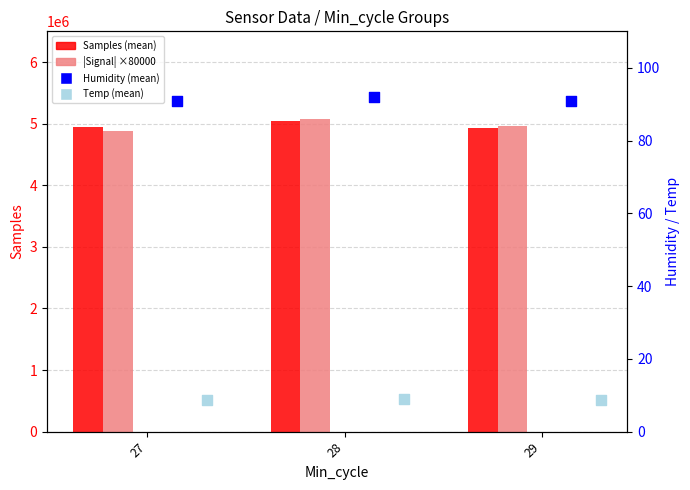

Which series has the largest total across all categories?

|Signal| ×80000